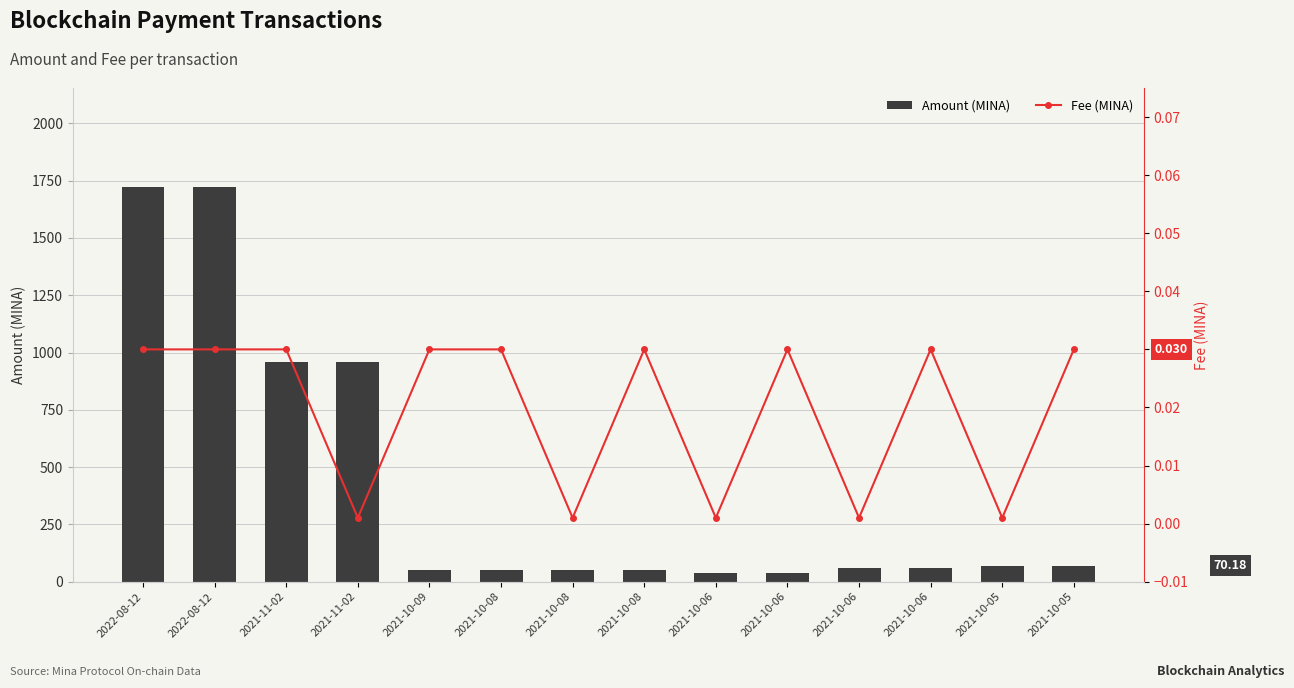

Which series changed the most between 2021-10-09 and 2021-10-08?

Amount (MINA)